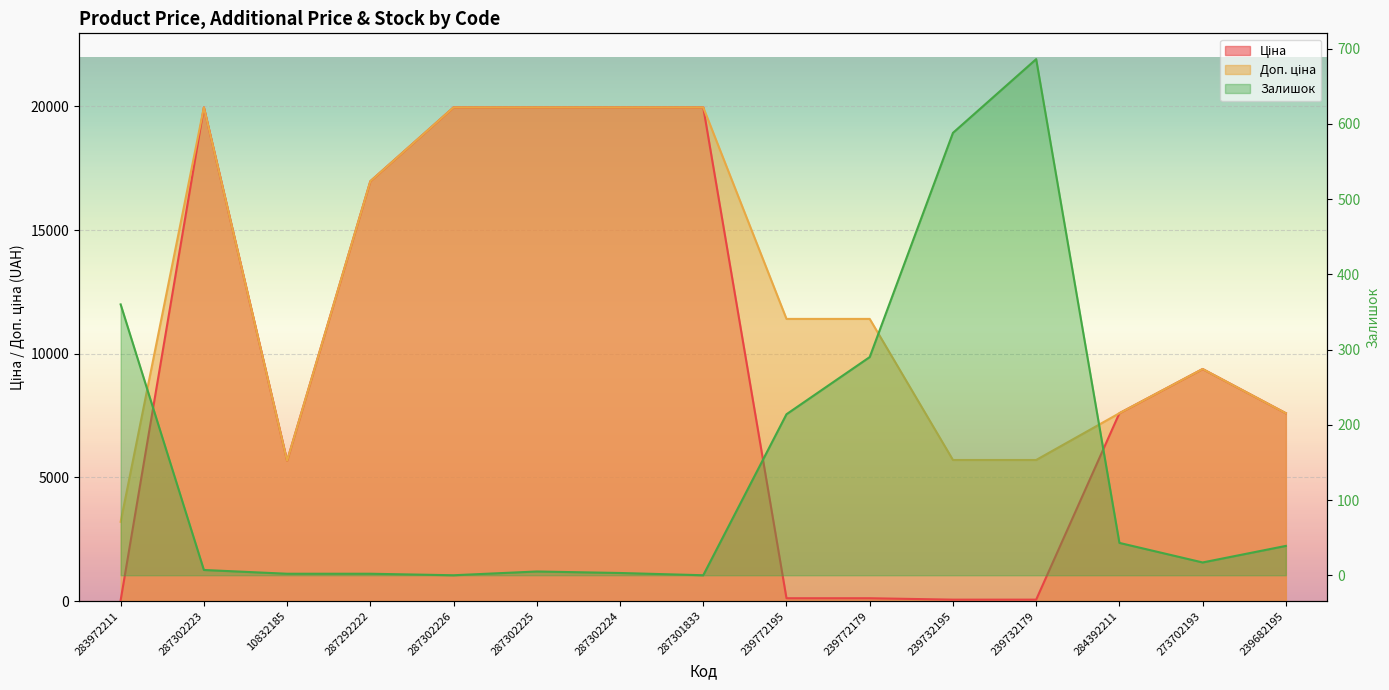

True or false: Залишок and Доп. ціна intersect in this chart.

False